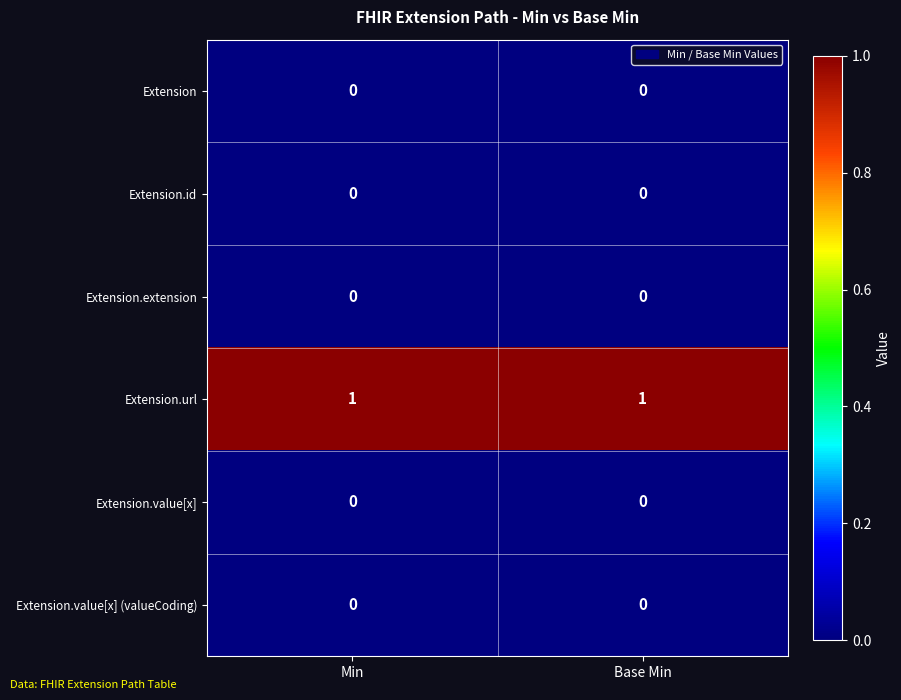

Which series has the largest total across all categories?

Extension.url